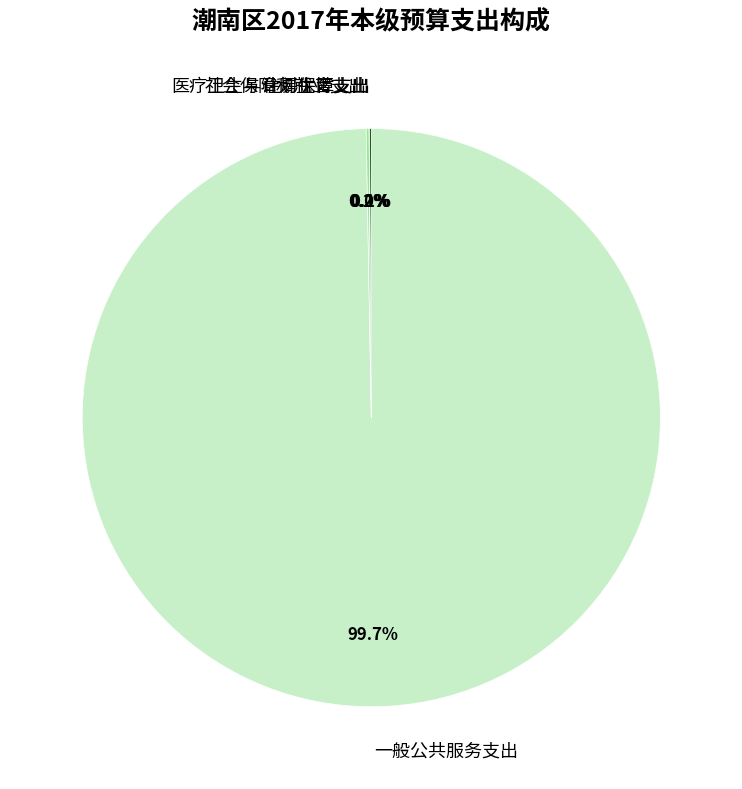

Which category has the biggest portion of the pie?

一般公共服务支出